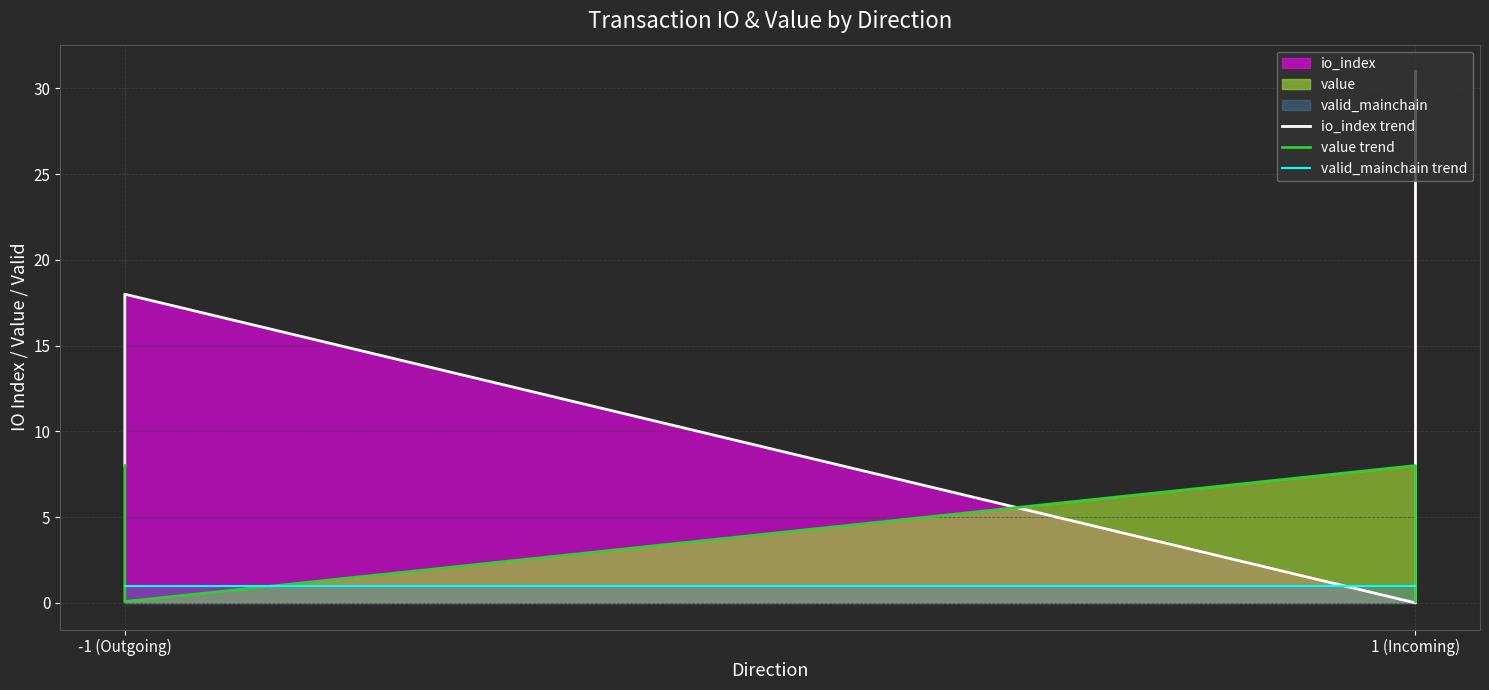

At how many categories does at least one series exceed 21?

1